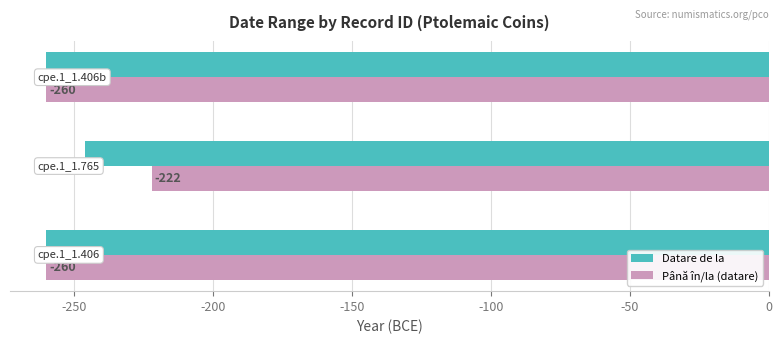

What is the average value of the Datare de la series?

-255